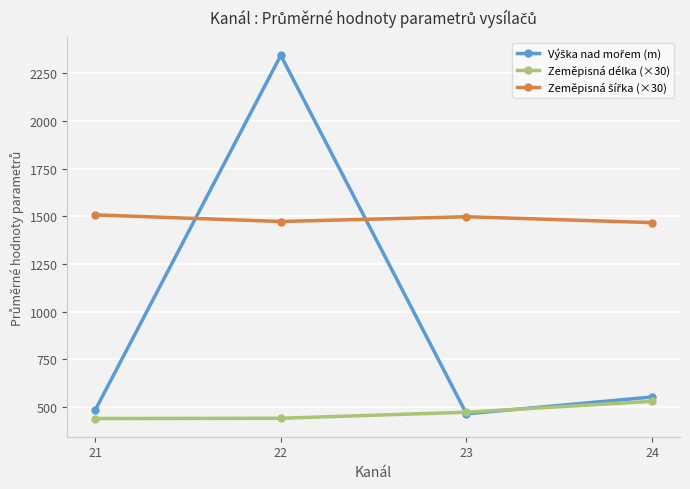

What is the maximum value shown in the chart?

2344.7